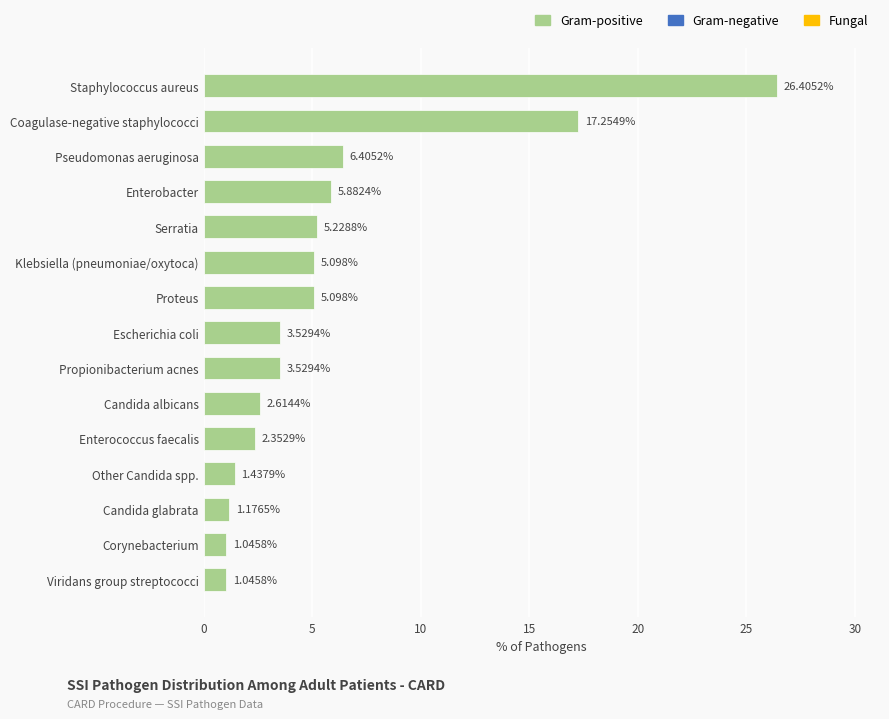

Are the bars grouped side by side (vs. stacked)?

No